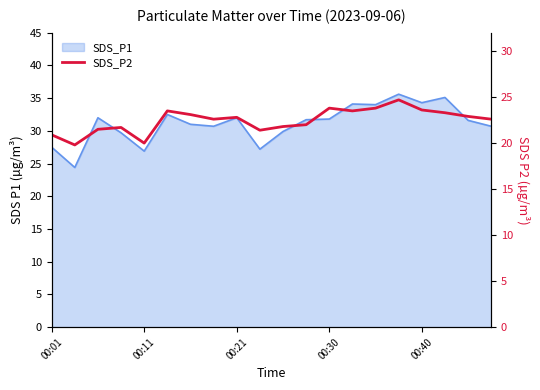

What is the change in value from 13 to 15?

+1.2